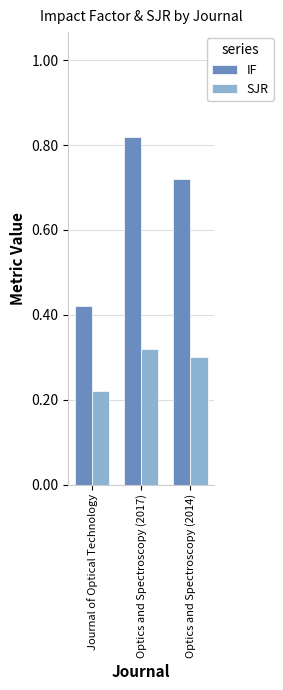

At which category is the sum across all series the highest?

Optics and Spectroscopy (2017)